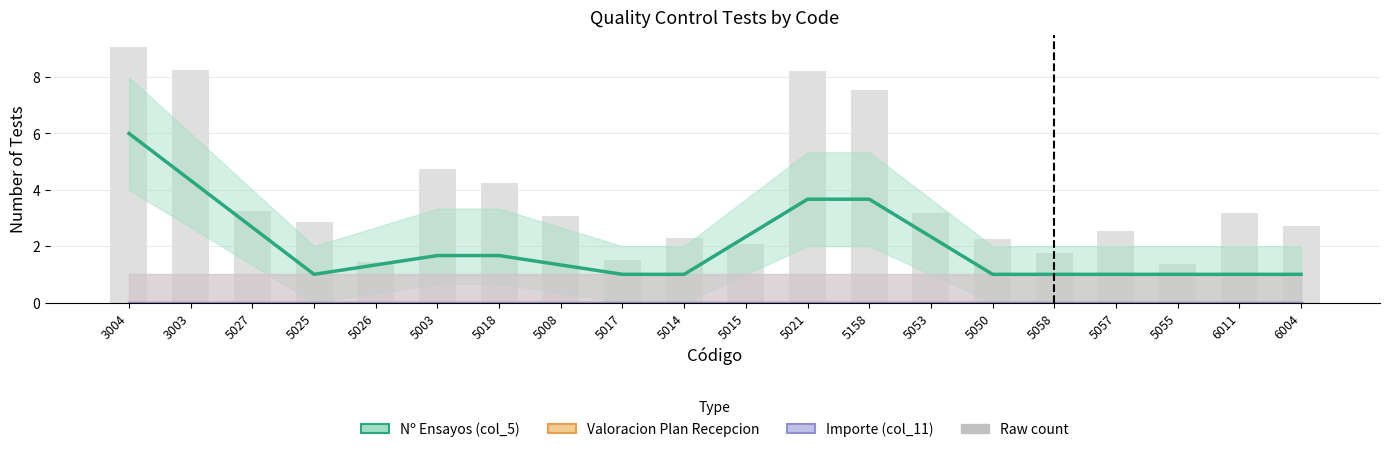

Rank the series at 3004 from highest to lowest value.

Raw count, Nº Ensayos (col_5), Valoracion Plan Recepcion, Importe (col_11)